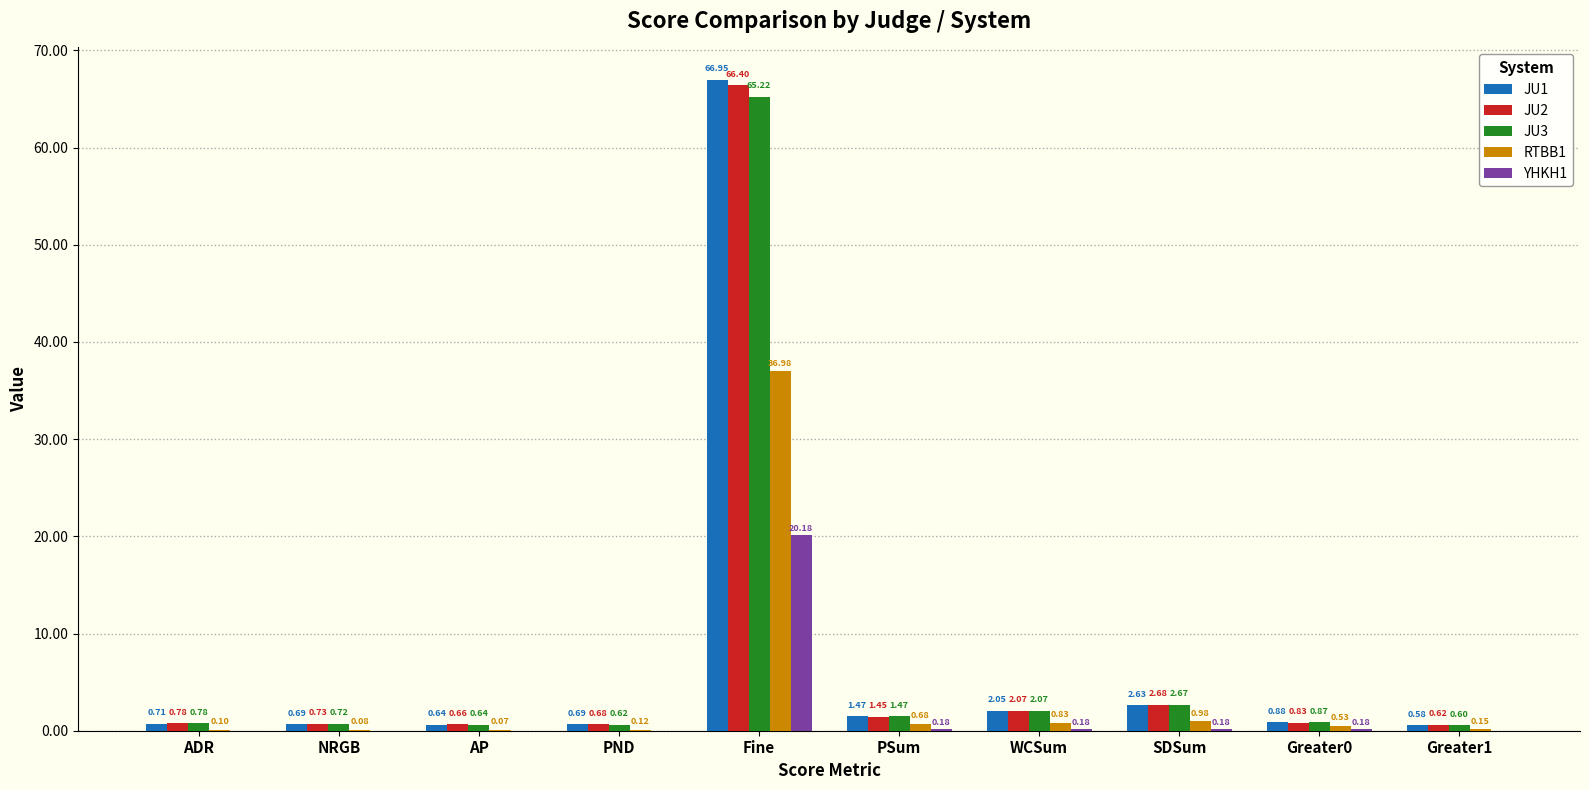

At which category is the sum across all series the highest?

Fine